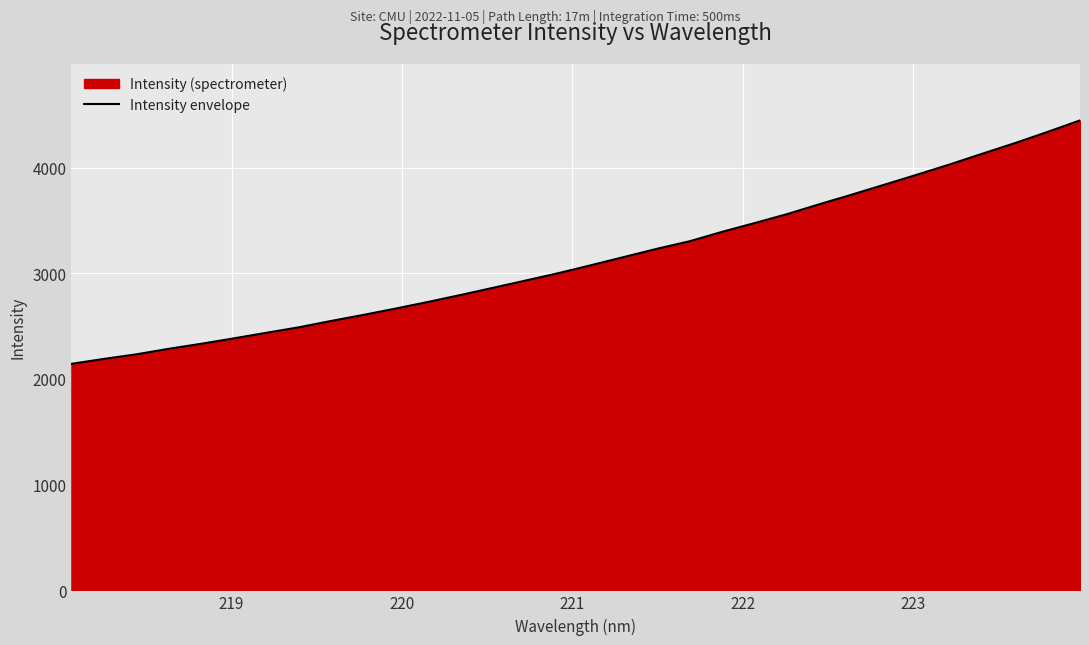

True or false: there are more than 0 points higher than both neighbors.

False